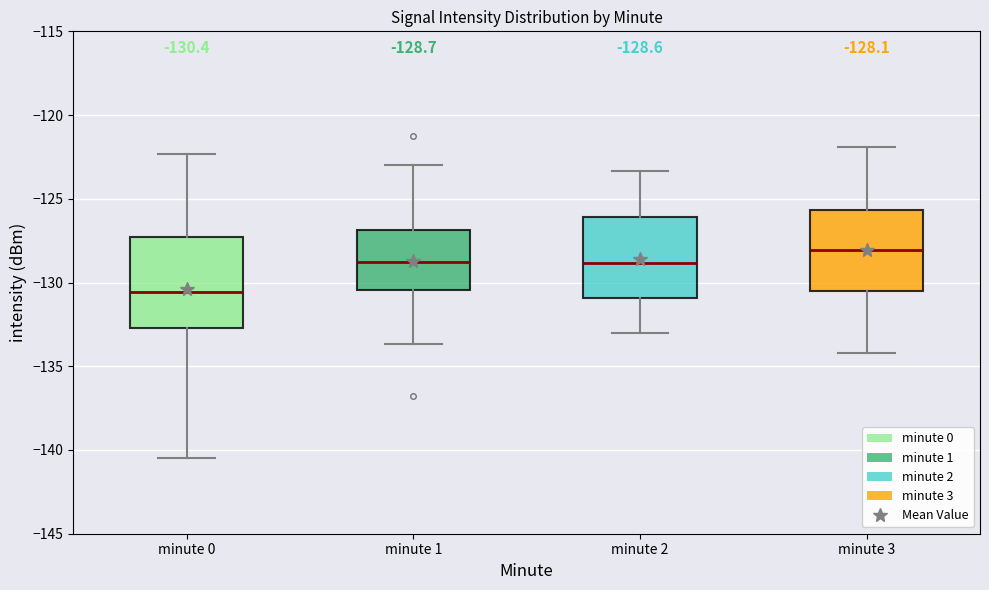

Which box's median line is the highest?

minute 3